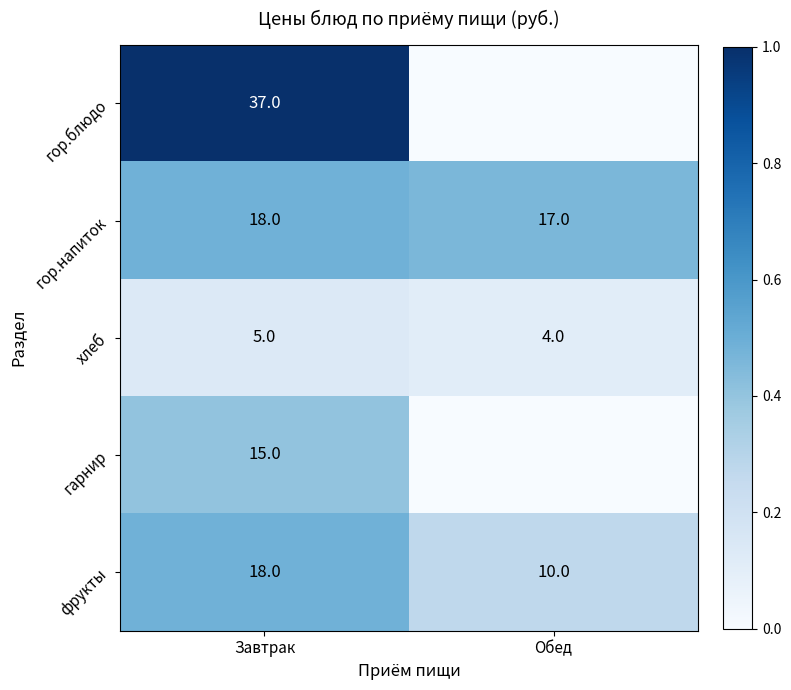

Is it true that гор.напиток equals 0.3 at Завтрак?

False